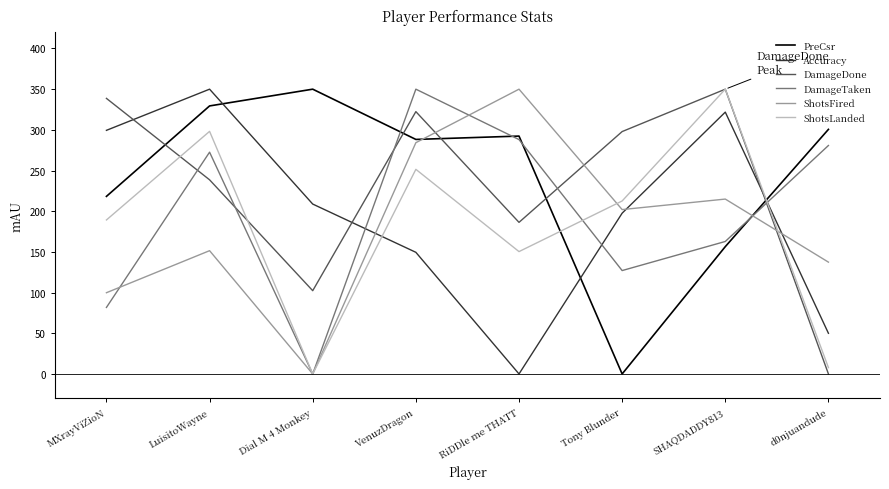

How many lines are shown in the chart?

6